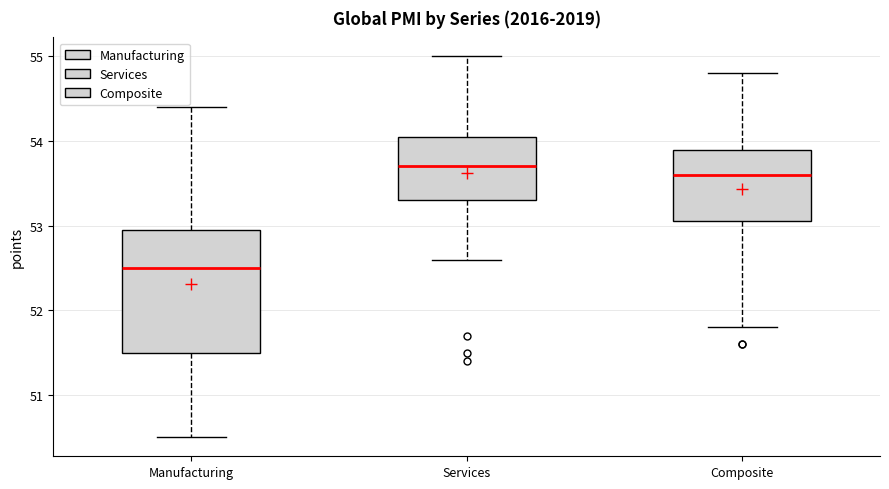

Comparing the boxes themselves (not the whiskers), which one is the tallest?

Manufacturing